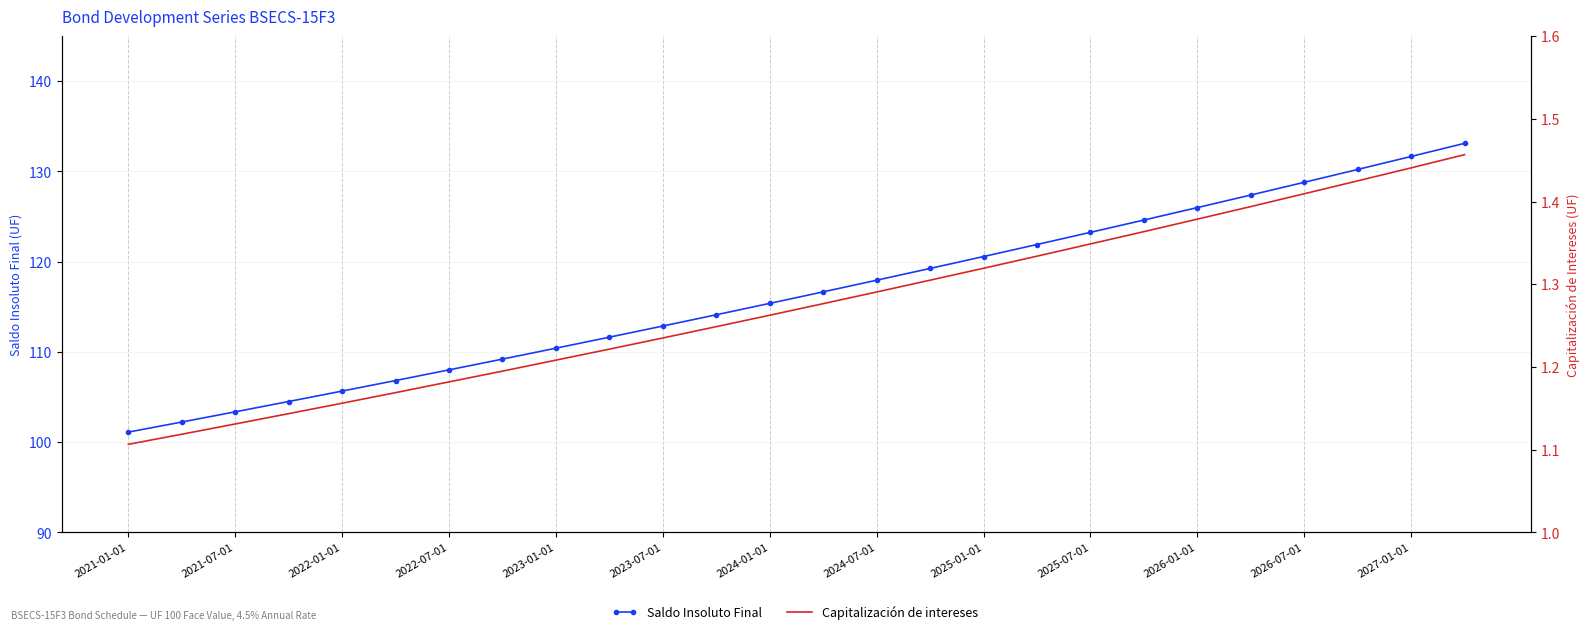

True or false: Saldo Insoluto Final and Capitalización de intereses intersect in this chart.

False